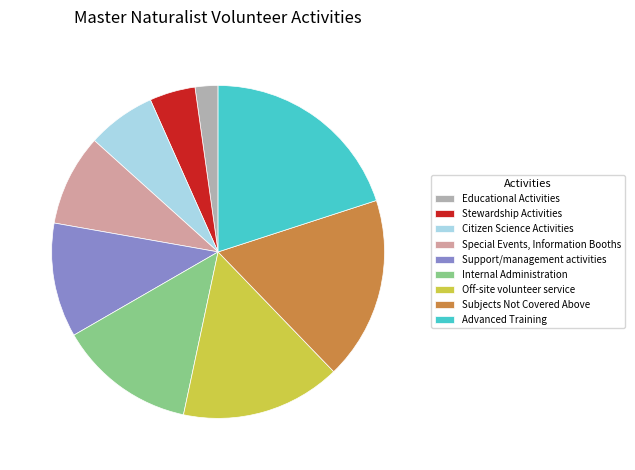

Is there a majority slice in this chart?

No